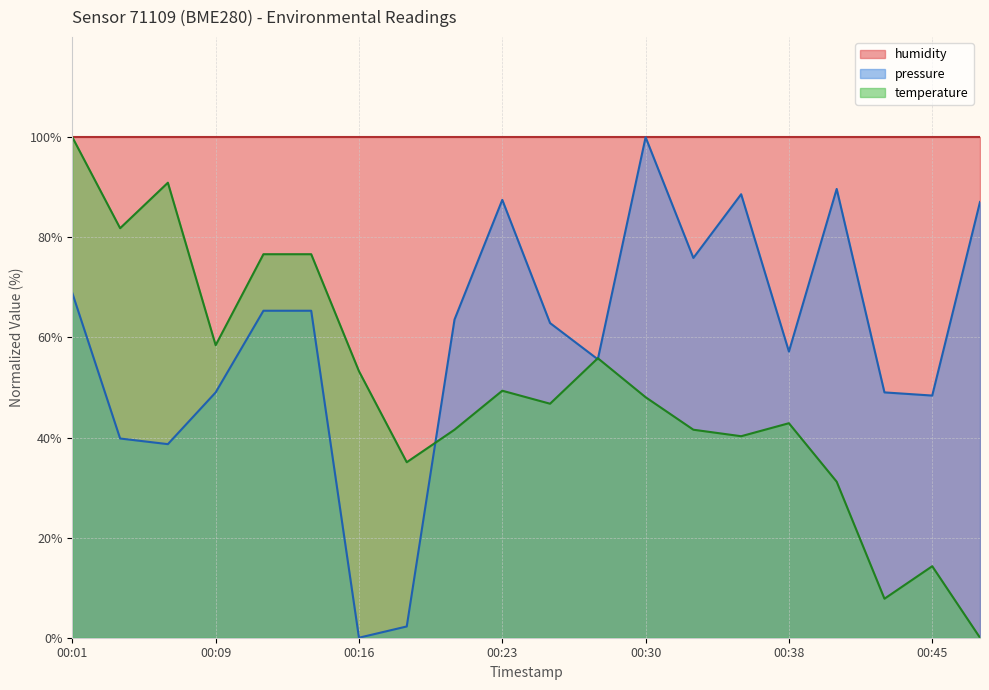

Is the value of temperature at 2023-05-10T00:18:49 greater than the value of pressure at 2023-05-10T00:40:39?

No